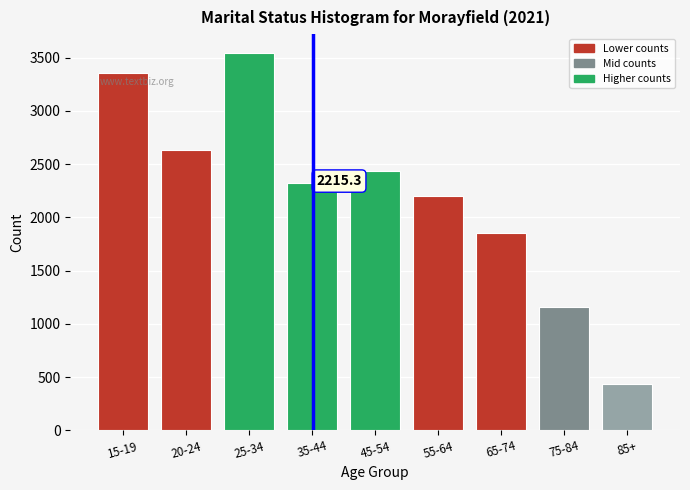

Reading right to left, transcribe all the data shown in this chart.

431	1158	1855	2201	2434	2324	3543	2637	3355